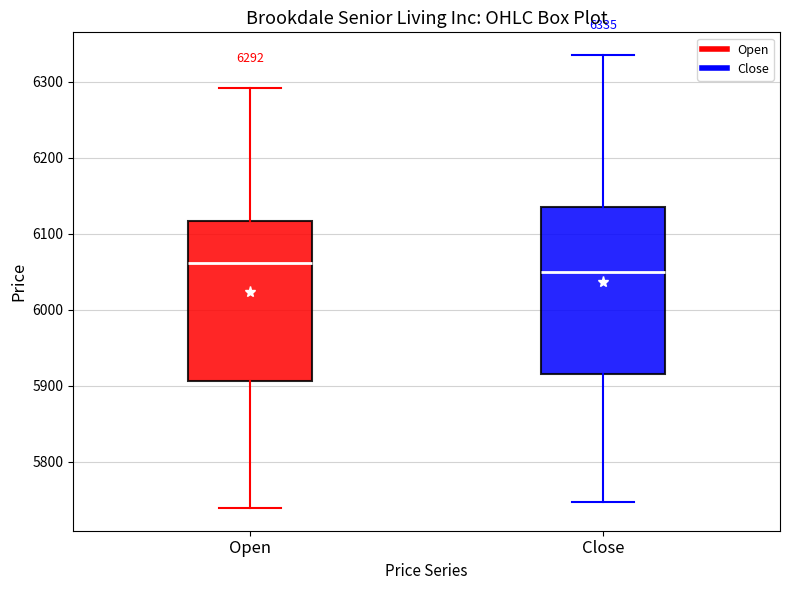

Which box's median line is the highest?

Open